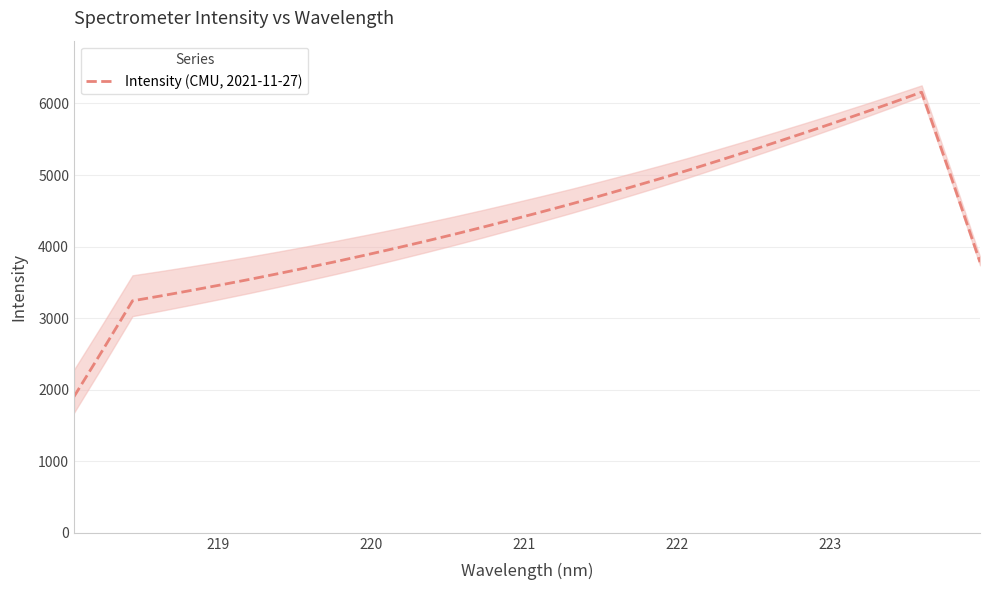

What is the minimum value for Intensity (CMU, 2021-11-27)?

1902.8